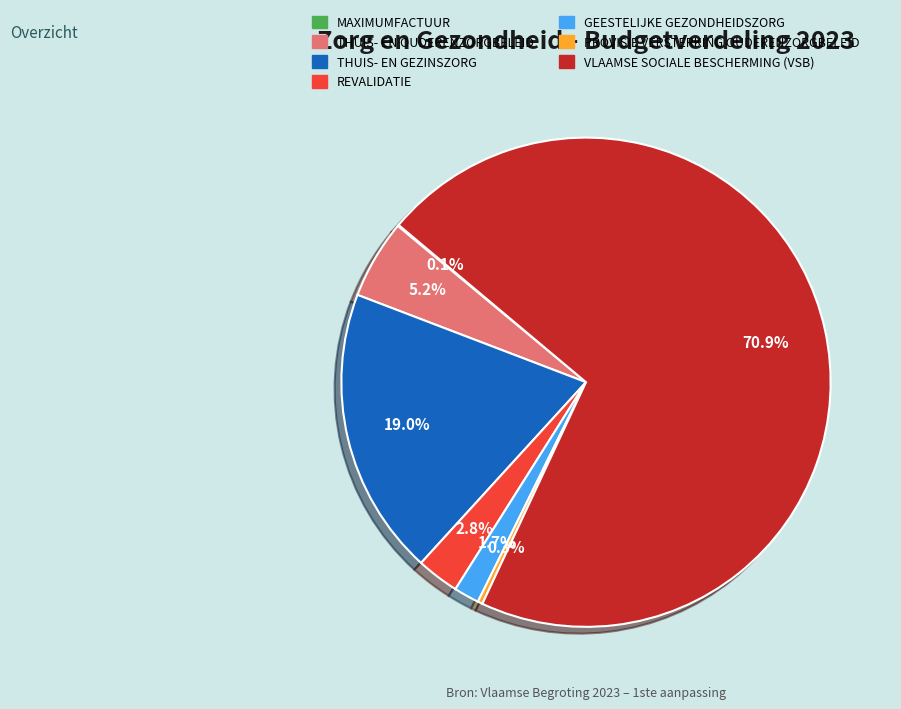

Combined, what portion of the pie is REVALIDATIE and PROVISIE VERSTERKING OUDERENZORGBELEID?

3.1%